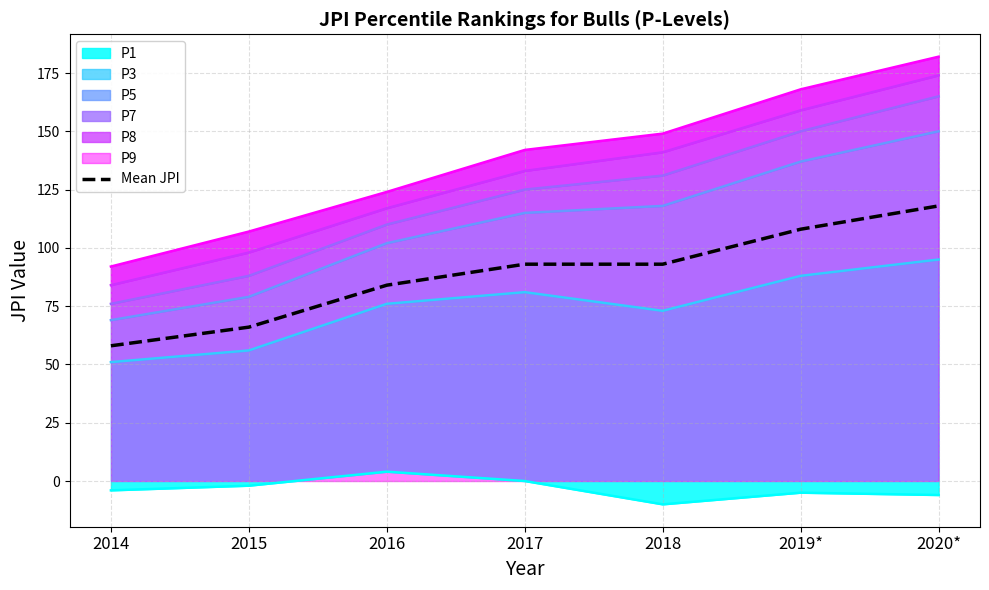

What is the value of the 5th point from the left?

93